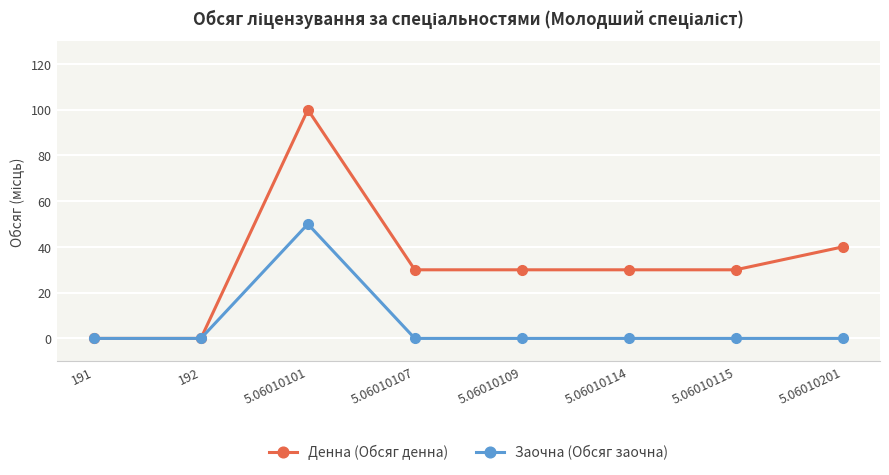

Reading left to right, what are all the values shown in this chart?

Денна (Обсяг денна): 191=0	192=0	5.06010101=100	5.06010107=30	5.06010109=30	5.06010114=30	5.06010115=30	5.06010201=40
Заочна (Обсяг заочна): 191=0	192=0	5.06010101=50	5.06010107=0	5.06010109=0	5.06010114=0	5.06010115=0	5.06010201=0